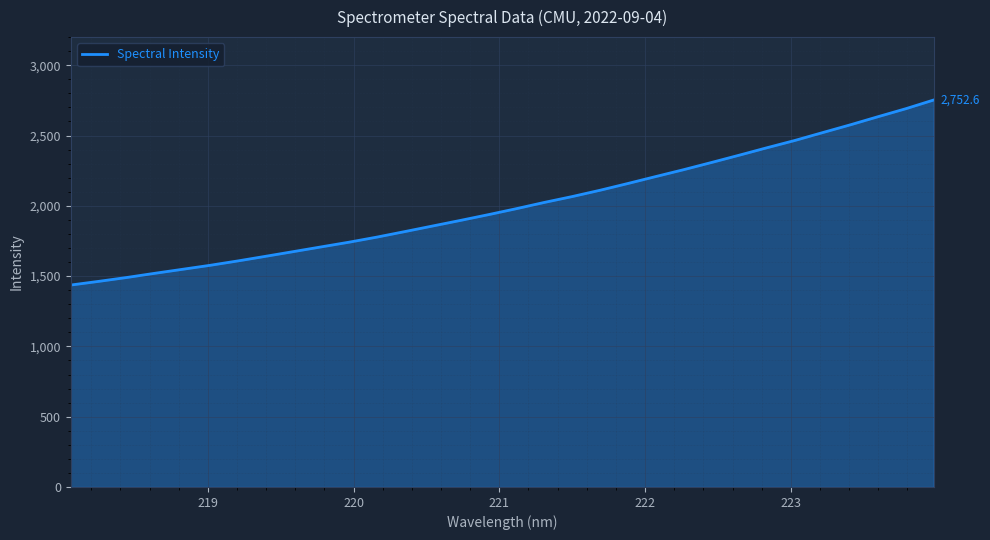

What is the difference between the maximum and second lowest values?

1290.1